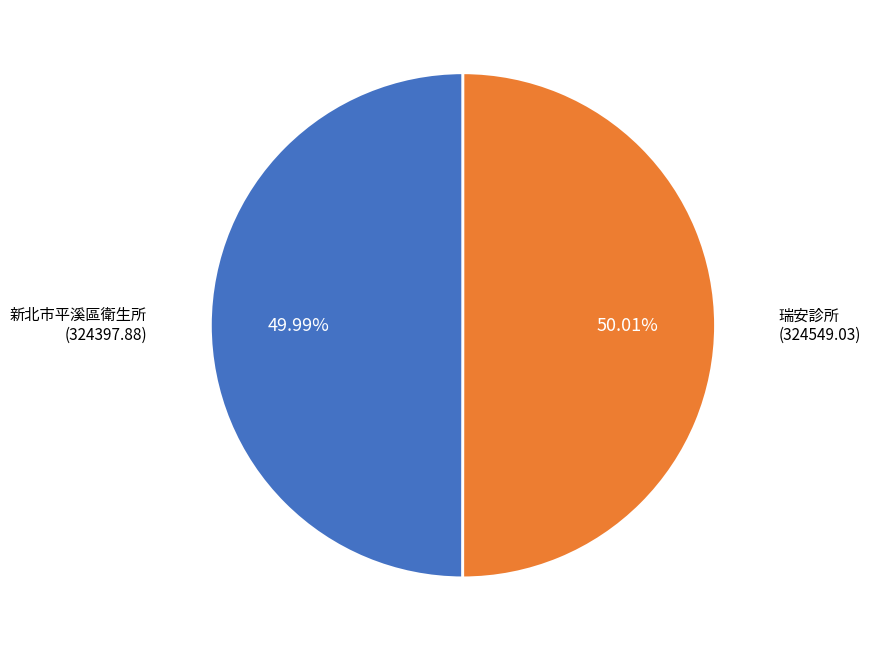

Is there a majority slice in this chart?

Yes